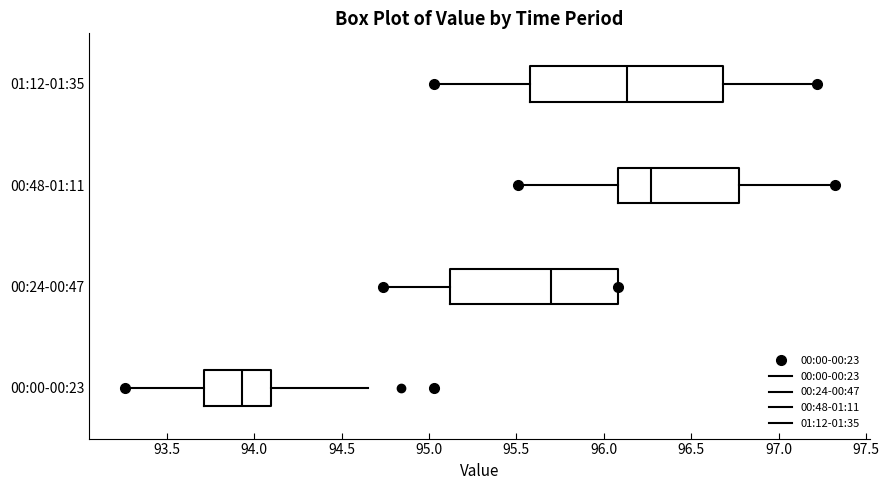

Where is the left edge of the box for 00:00-00:23 on the x-axis? The values are not printed on the chart, so give them approximately, as read against the axis.

93.70